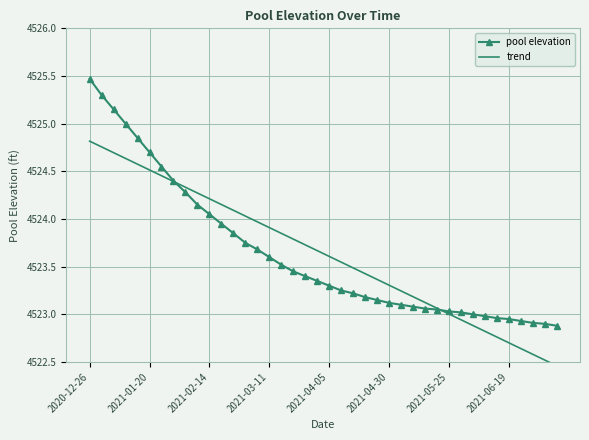

What is the minimum value shown in the chart?

4522.5